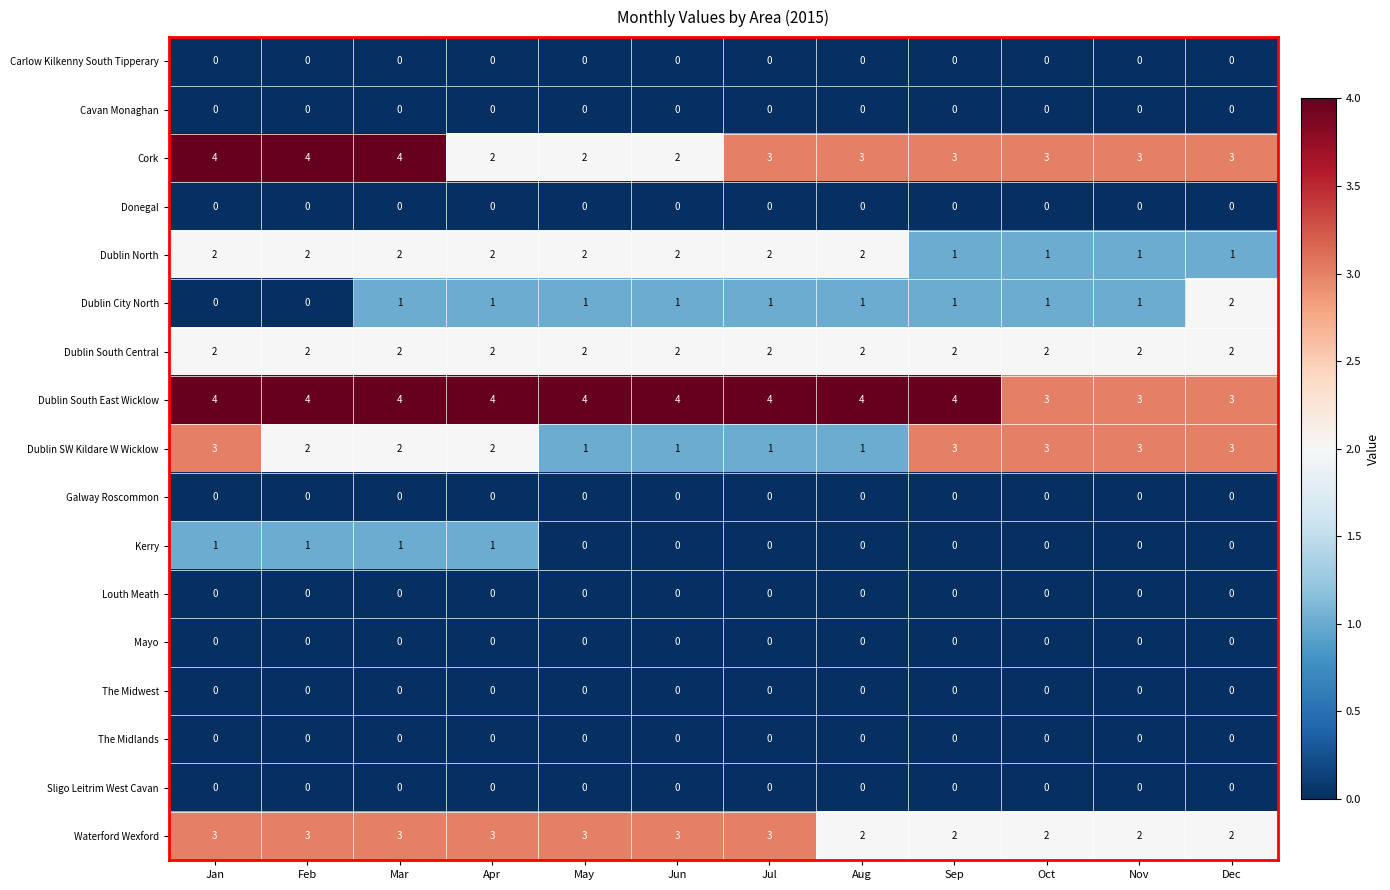

Where does the Dublin SW Kildare W Wicklow series first go above 2?

Jan